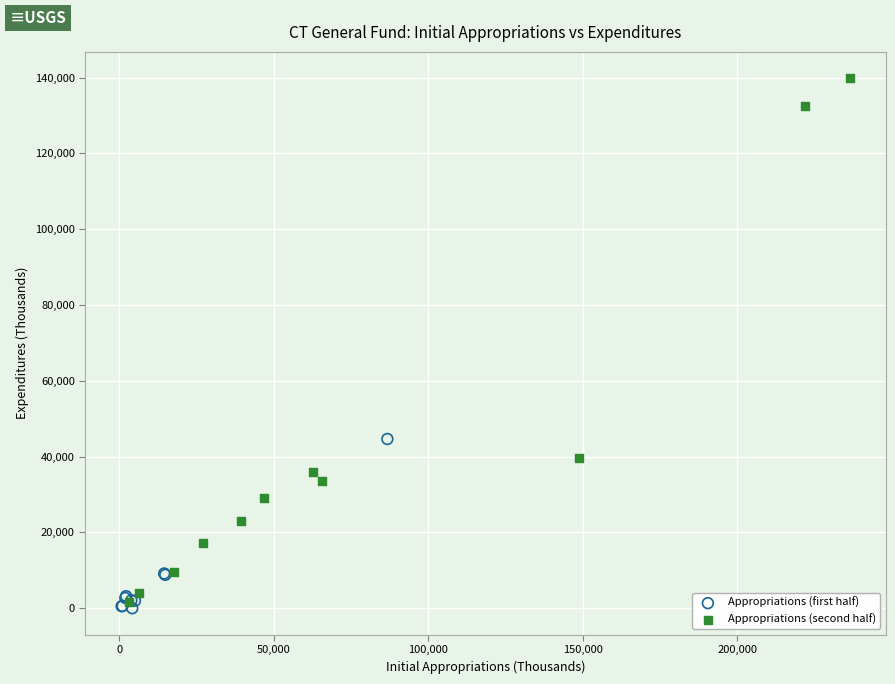

What are all the series names shown in the legend?

Appropriations (first half), Appropriations (second half)